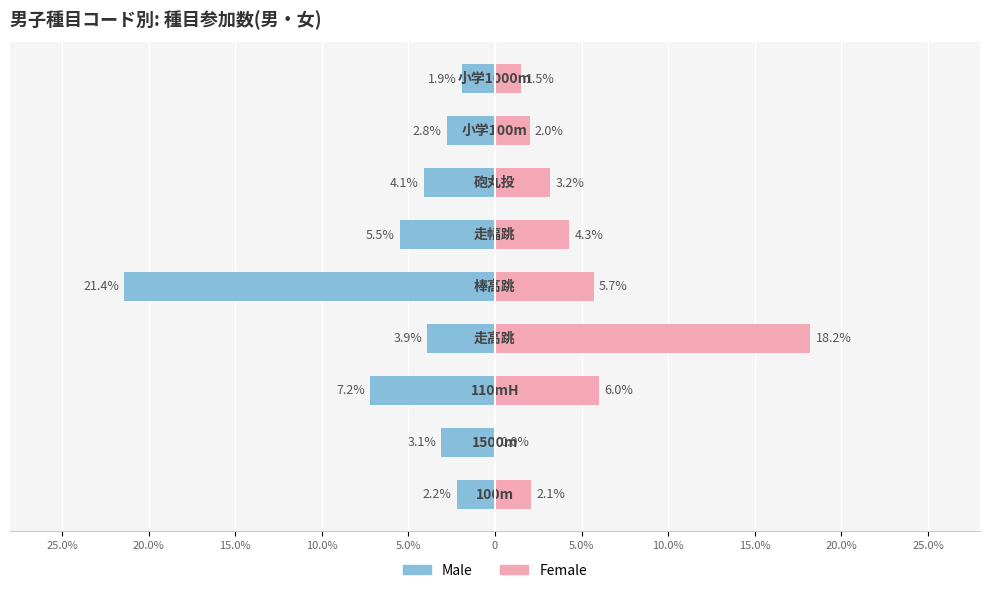

At which label does Male first exceed -3?

25.0%